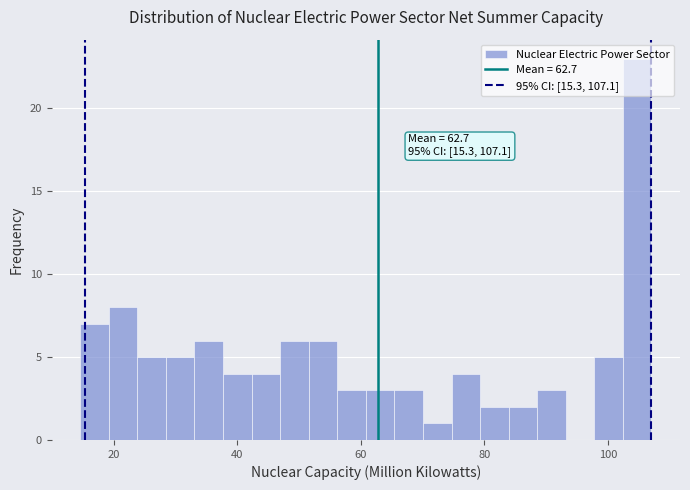

Read against the x-axis, roughly where is the centre of the tallest bar?

104